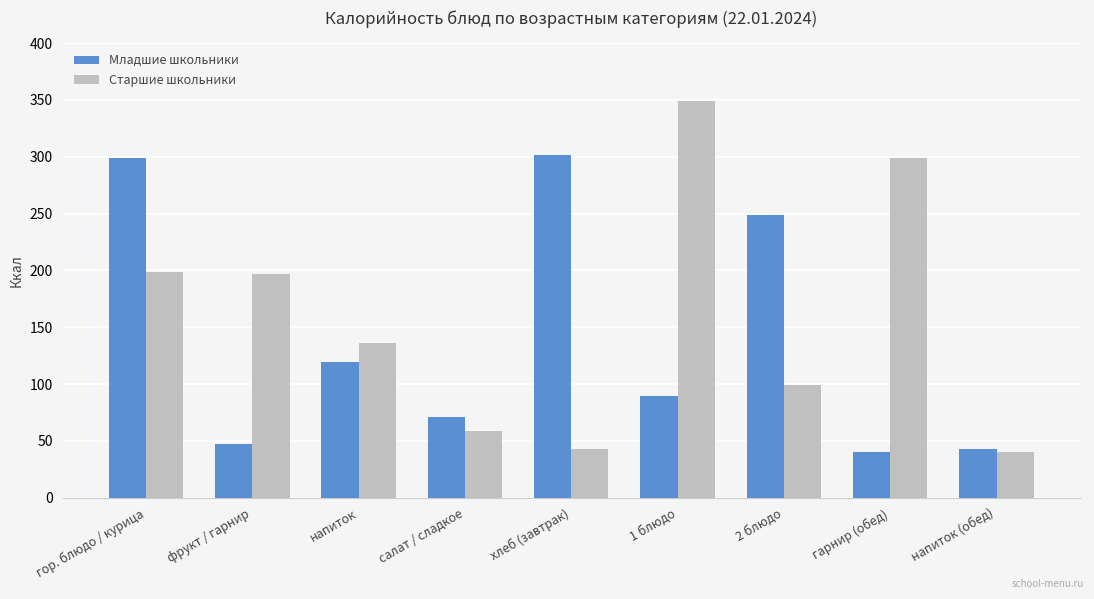

What is the sum of all Младшие школьники values?

1257.8